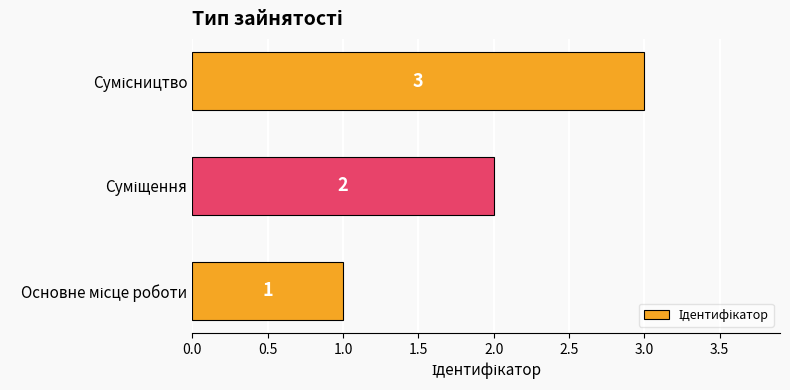

What is the sum of all values?

6